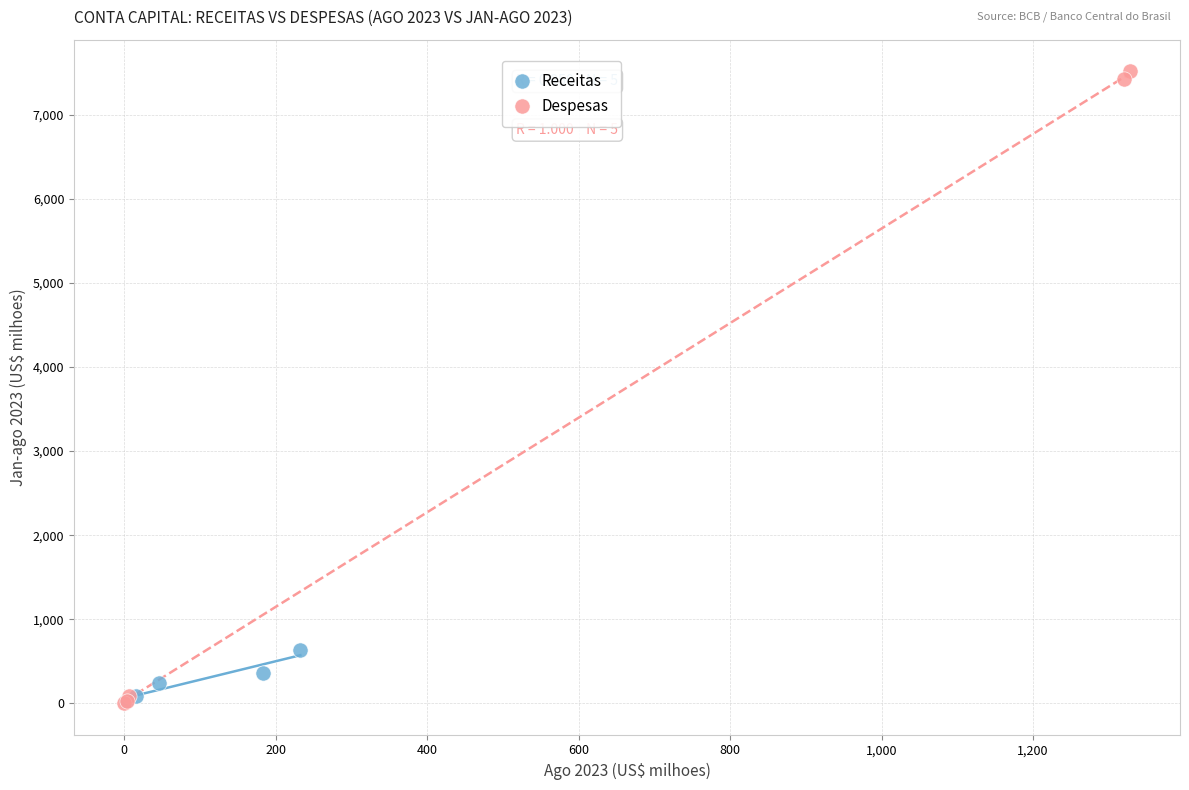

Which series reaches the maximum Y coordinate?

Despesas